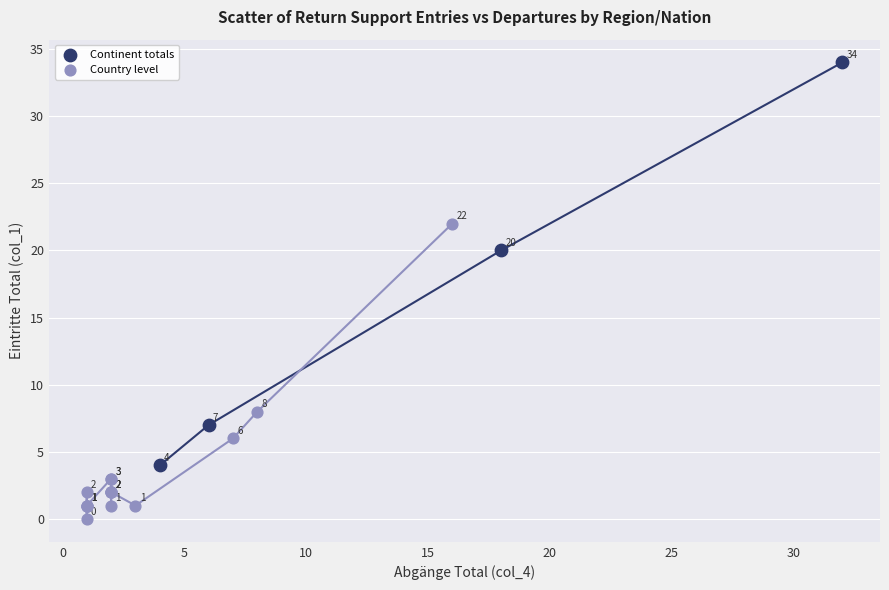

Which series contains the highest Y value?

Continent totals